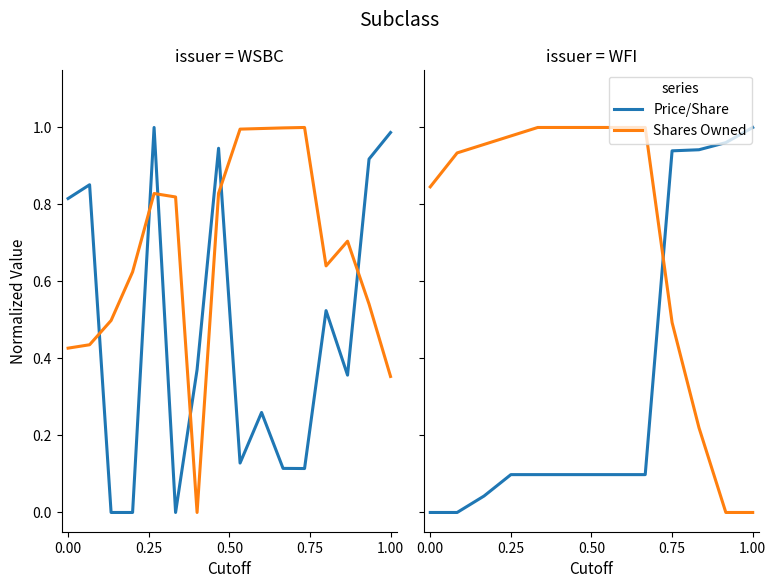

True or false: Price/Share has more than 0 points higher than both neighbors.

False